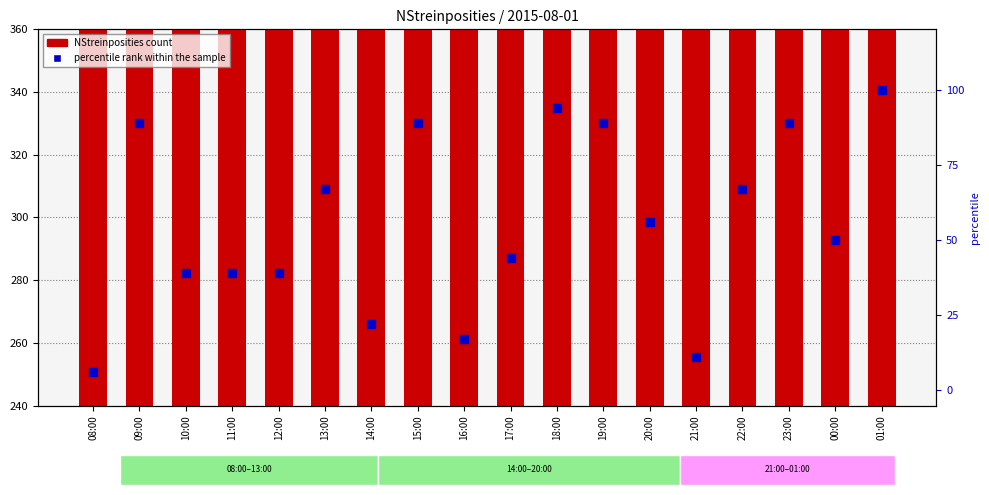

Is the value of percentile rank within the sample at 13:00 greater than the value of NStreinposities at 20:00?

No